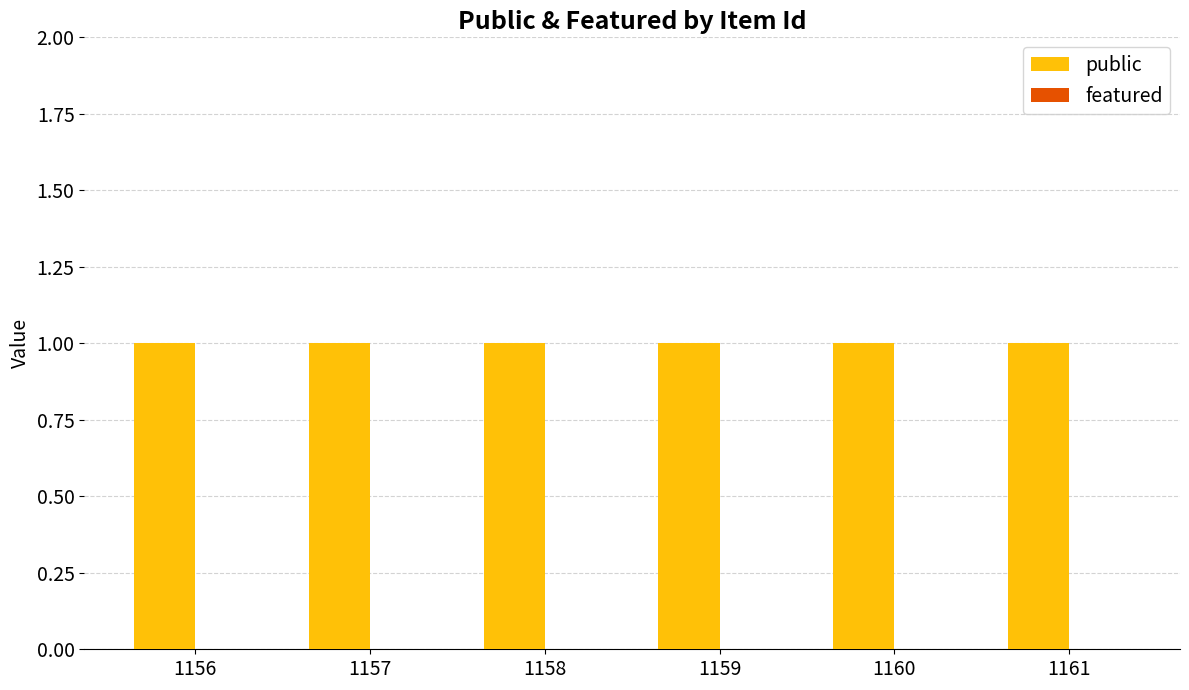

At how many categories does at least one series exceed 0?

6